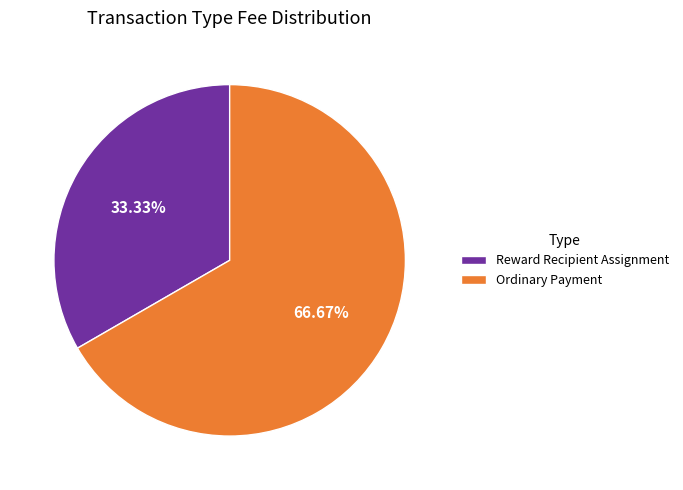

To the nearest percent, what is the difference between the Reward Recipient Assignment and Ordinary Payment slice percentages?

33%